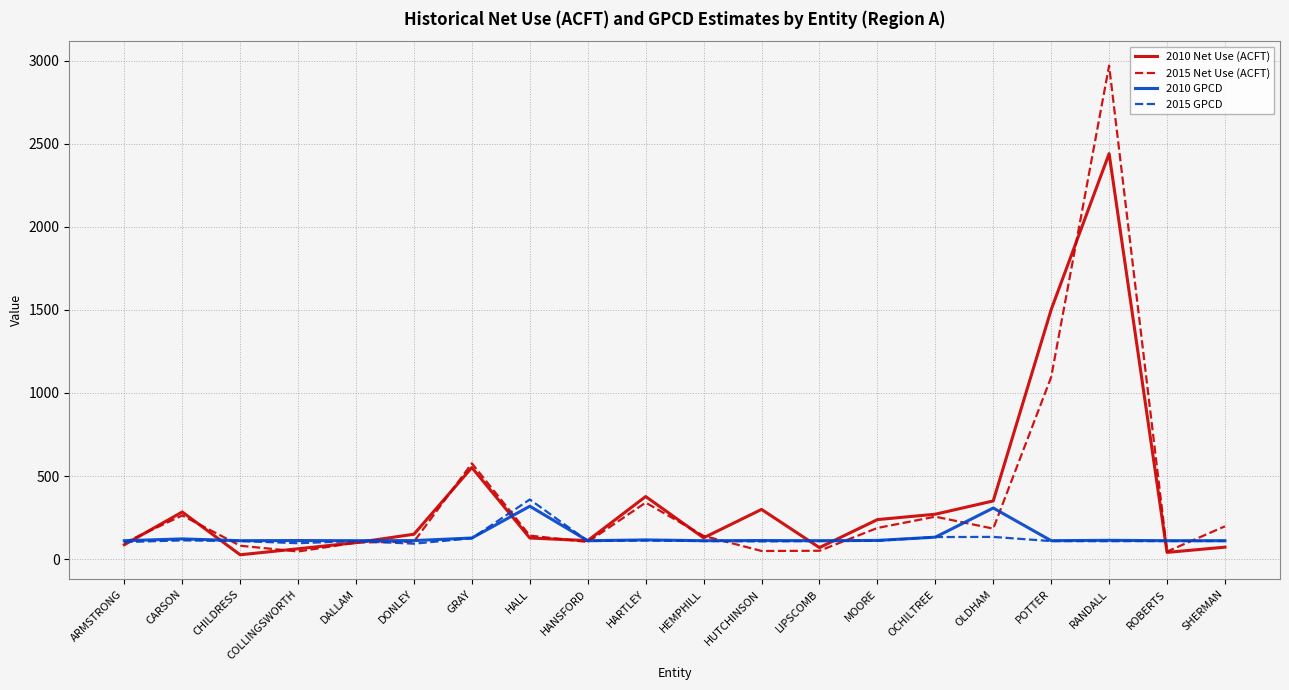

Is the value of 2010 Net Use (ACFT) at ROBERTS greater than the value of 2010 GPCD at POTTER?

No